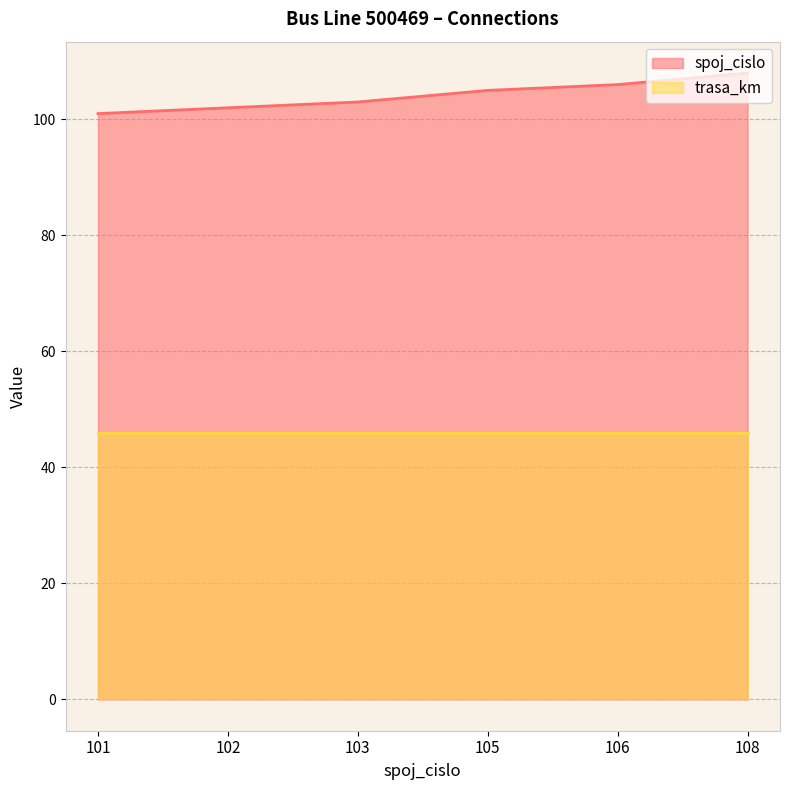

What is the value of the 3rd point from the left?

103